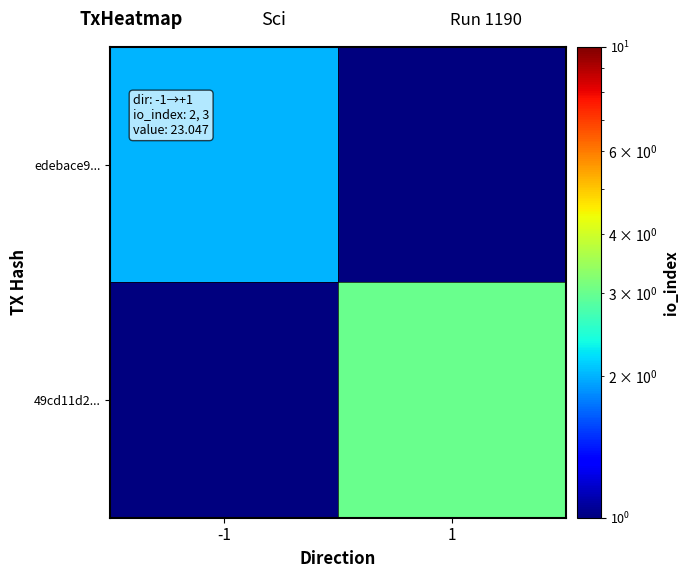

Reading left to right, list all the values displayed in this chart.

edebace9...: -1=2.0	1=0.5
49cd11d2...: -1=0.5	1=3.0